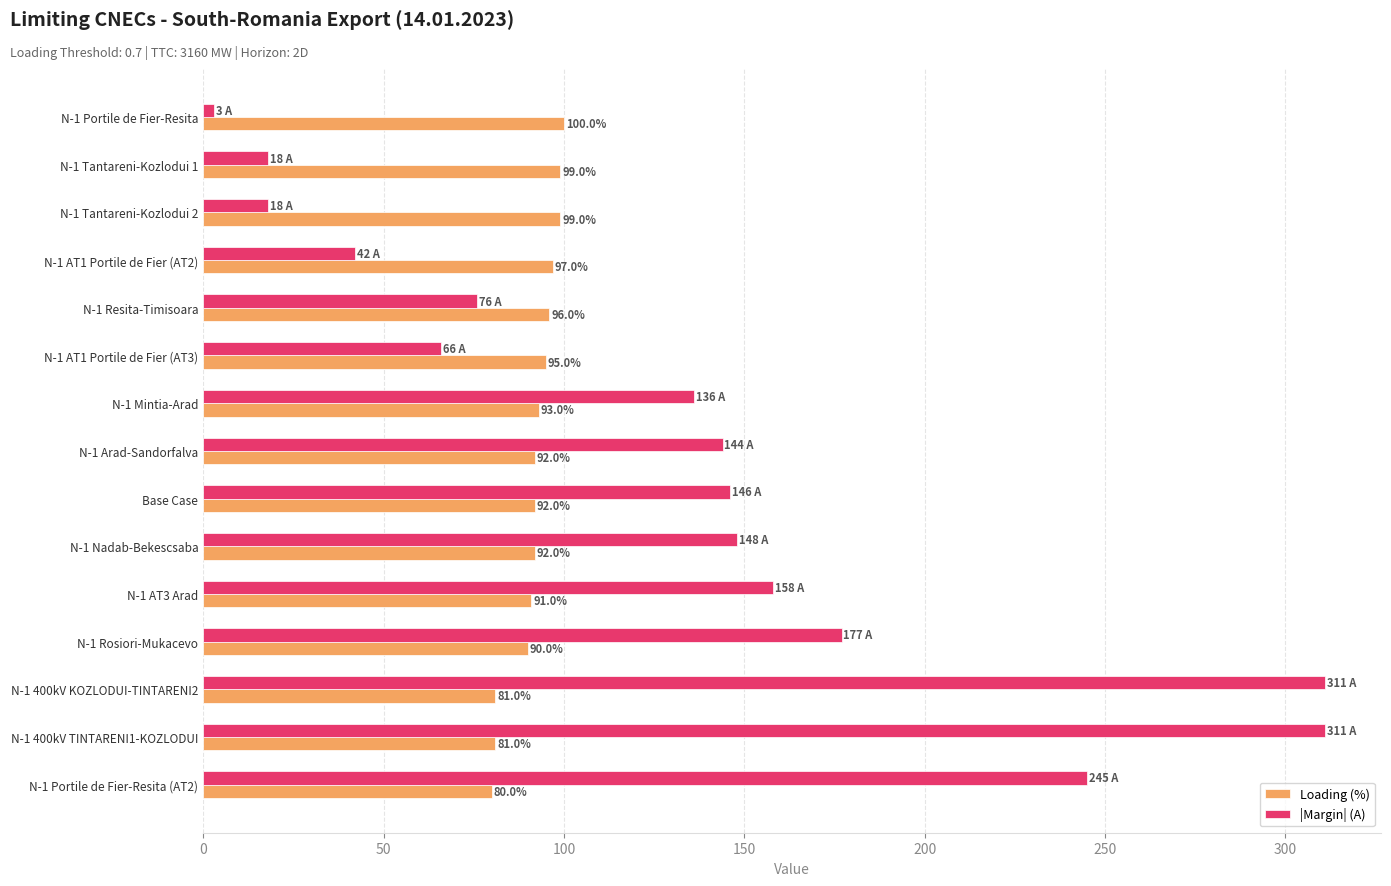

What are all the series names shown in the legend?

Loading (%), |Margin| (A)